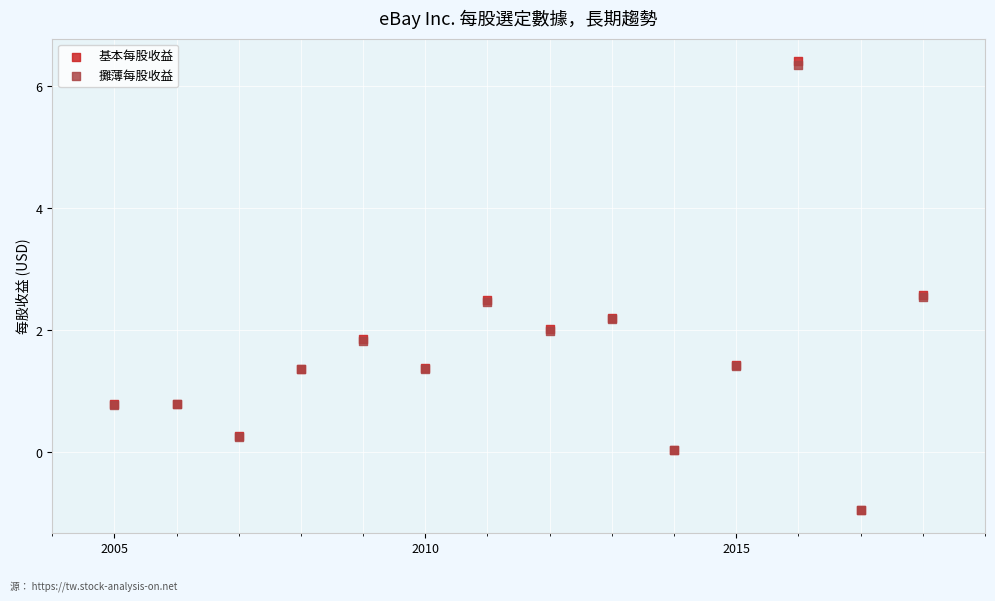

Which series has the widest spread of Y values?

基本每股收益